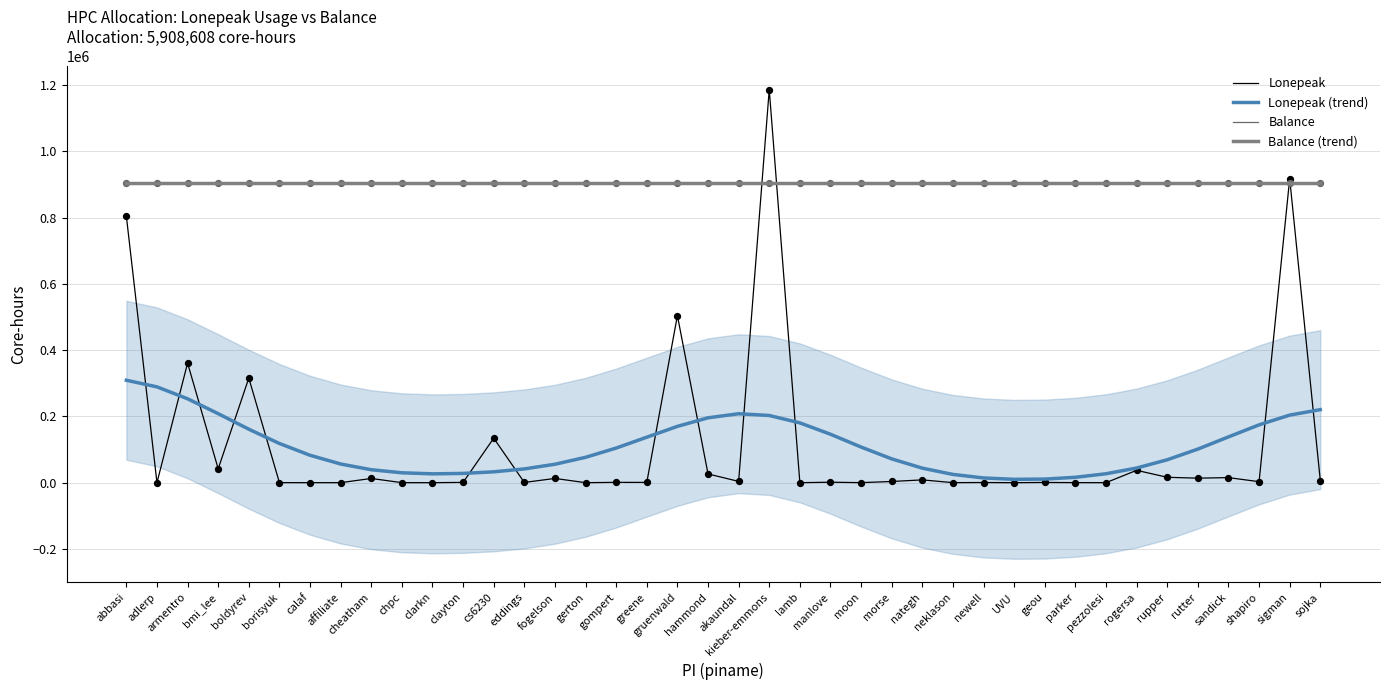

Which series reaches the maximum Y coordinate?

Lonepeak